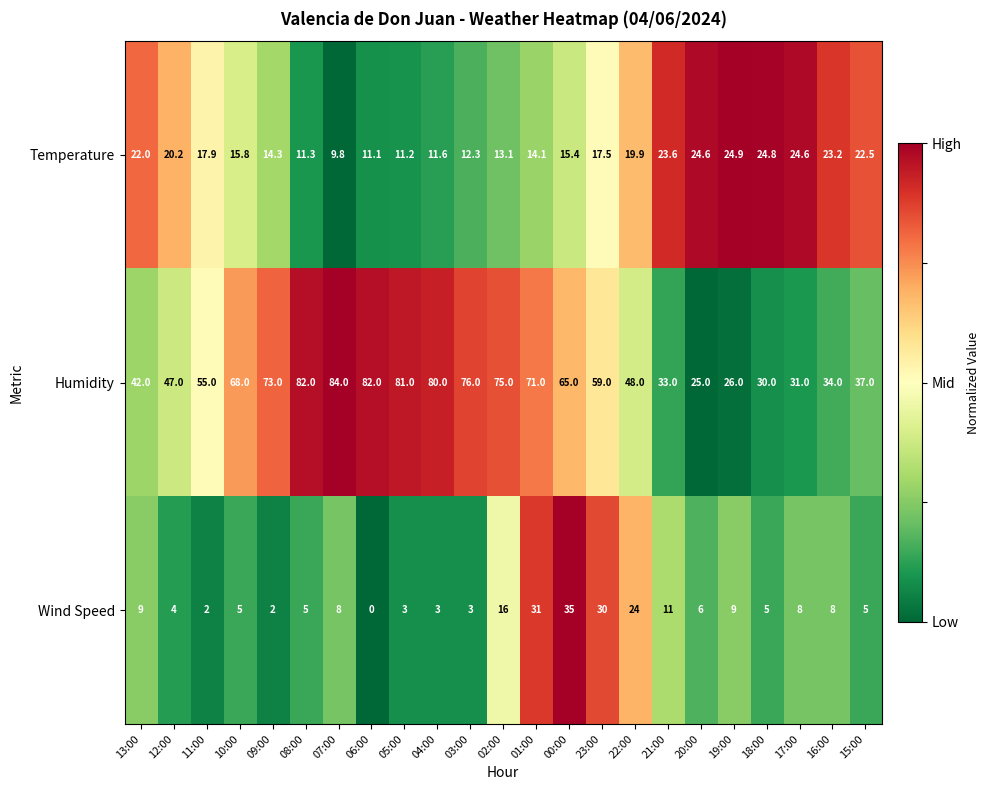

Rank the series at 19:00 from highest to lowest value.

Humidity, Temperature, Wind Speed